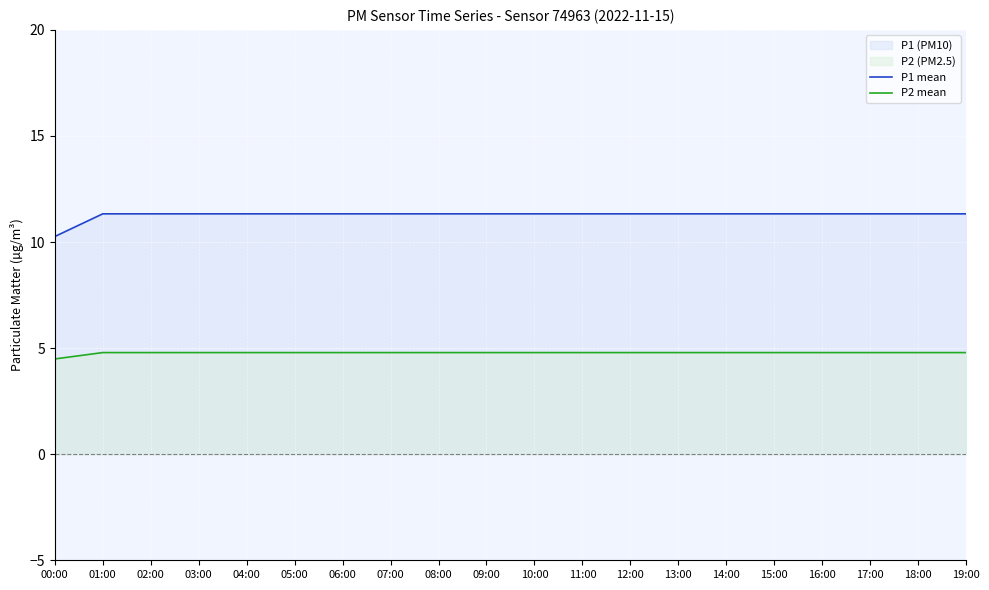

What is the total value across all series at 17:00?

16.1